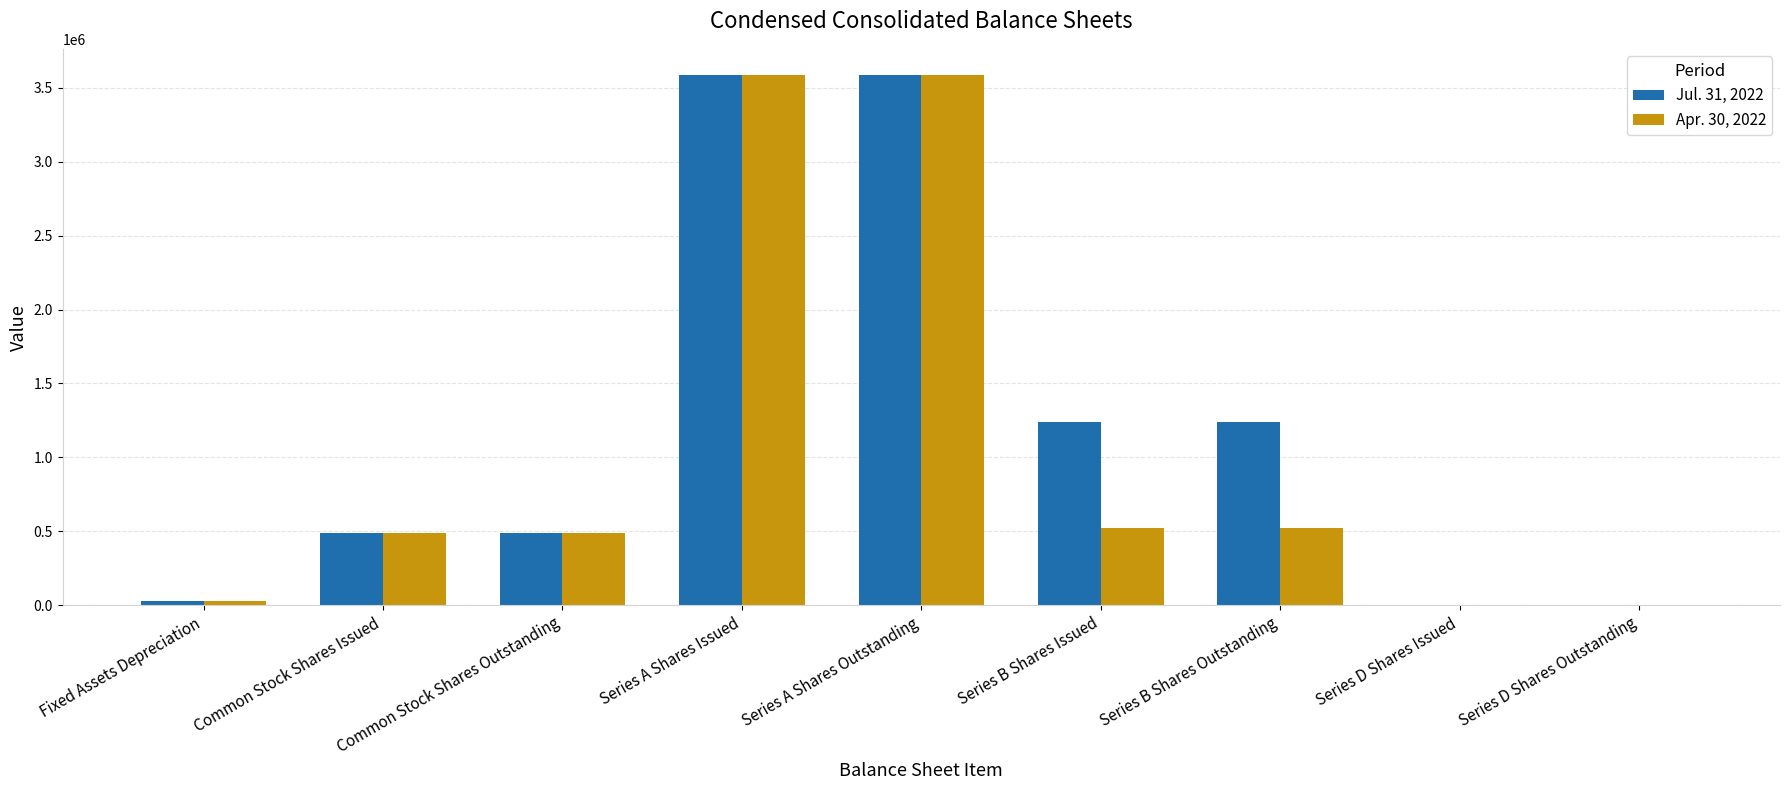

What is the maximum value shown in the chart?

3583264